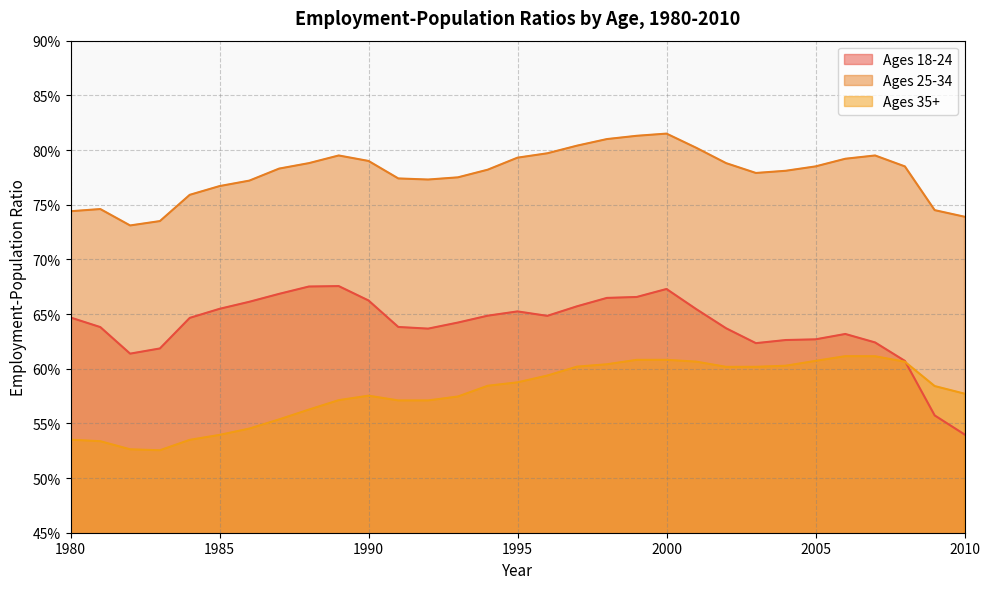

The value of Ages 35+ at 1996 is 0.9. True or false?

False